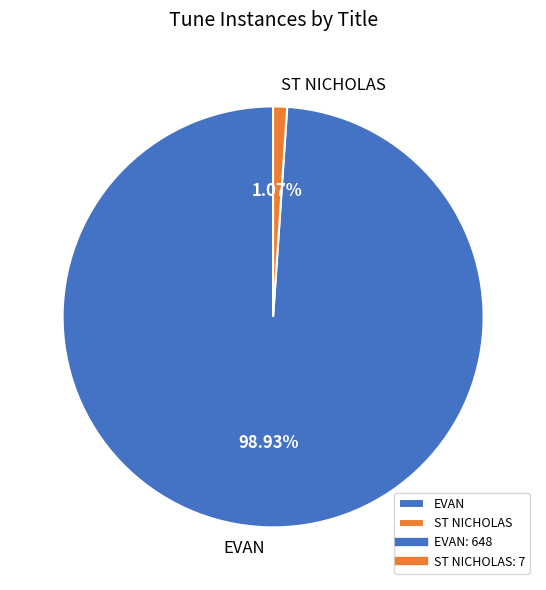

What is the total percentage of ST NICHOLAS and EVAN?

100.0%